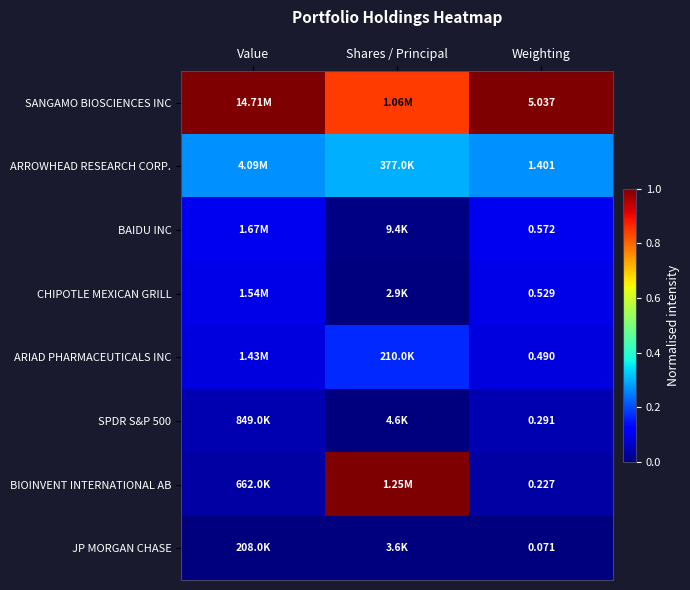

Between Shares / Principal and Weighting, which is larger?

Weighting